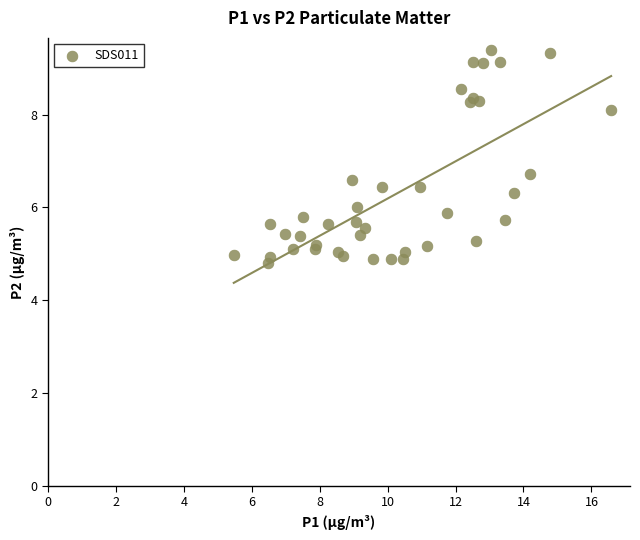

What Y value in the scatter plot is closest to 7?

6.7